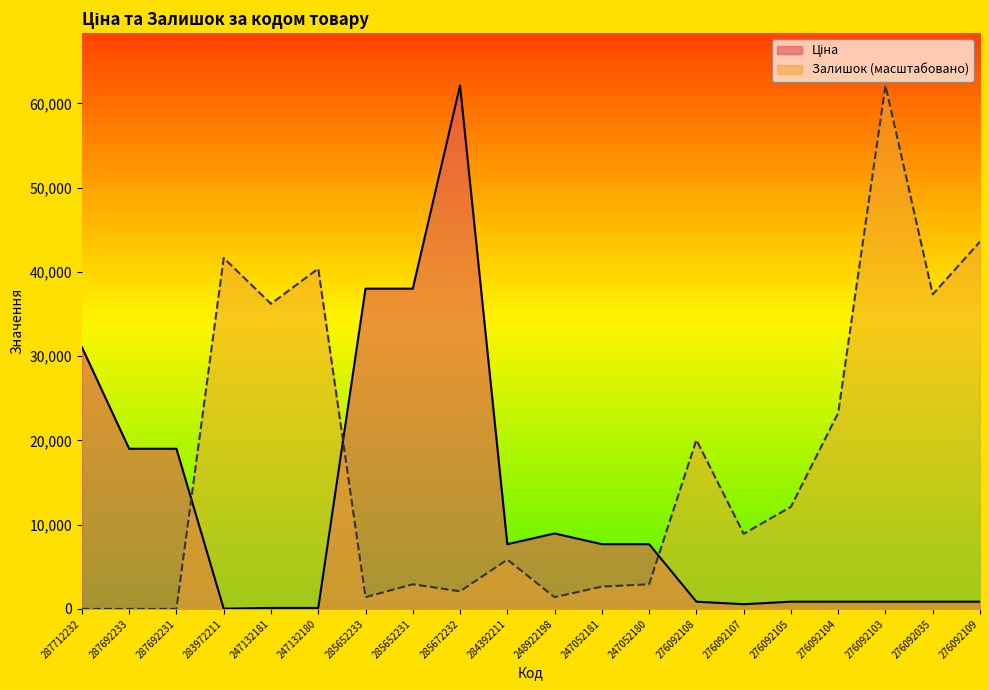

What is the maximum value for Залишок?

62116.9